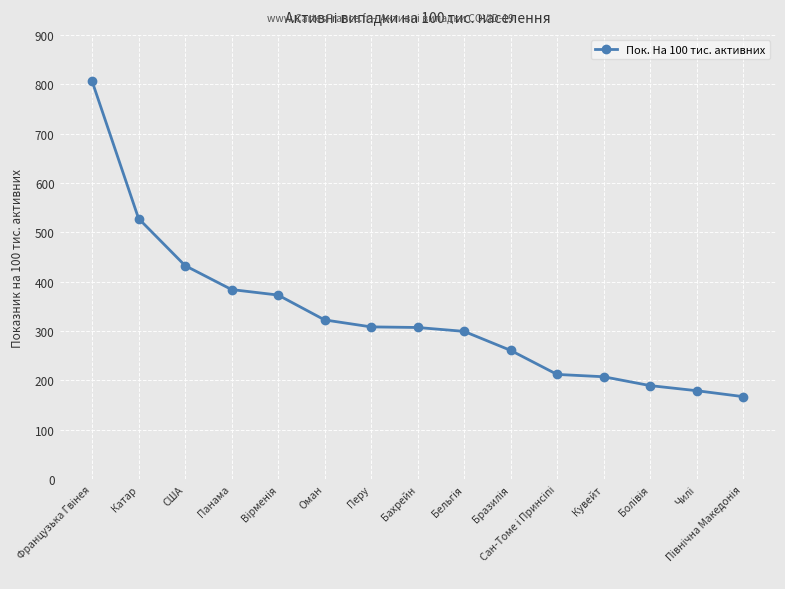

What is the difference between the maximum and minimum values?

638.9